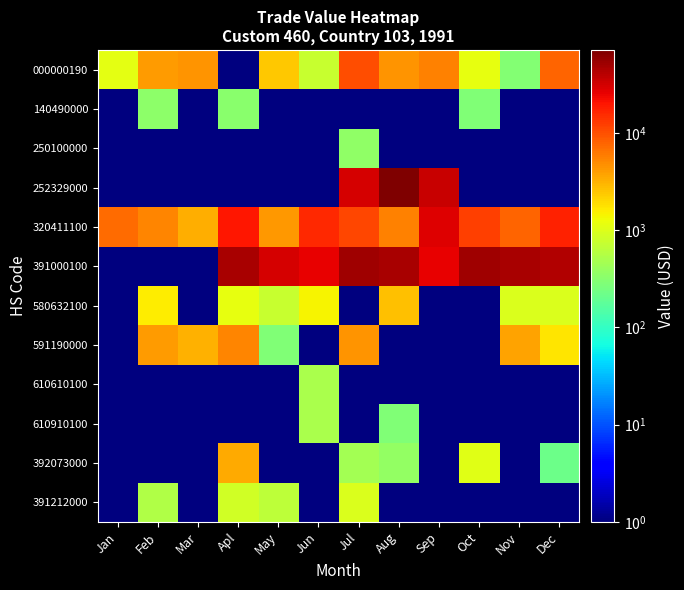

What is the minimum value shown in the chart?

1